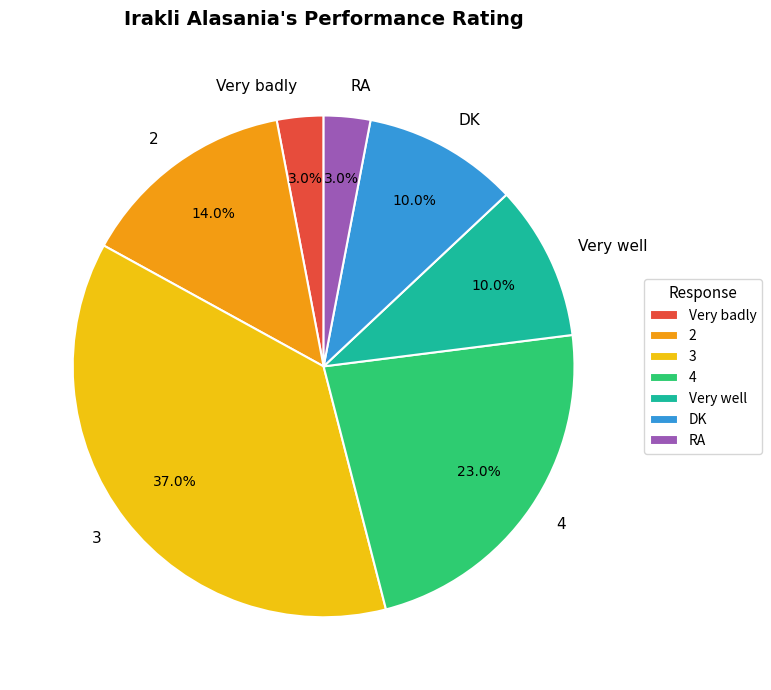

True or false: 4 accounts for 29% of the total.

False